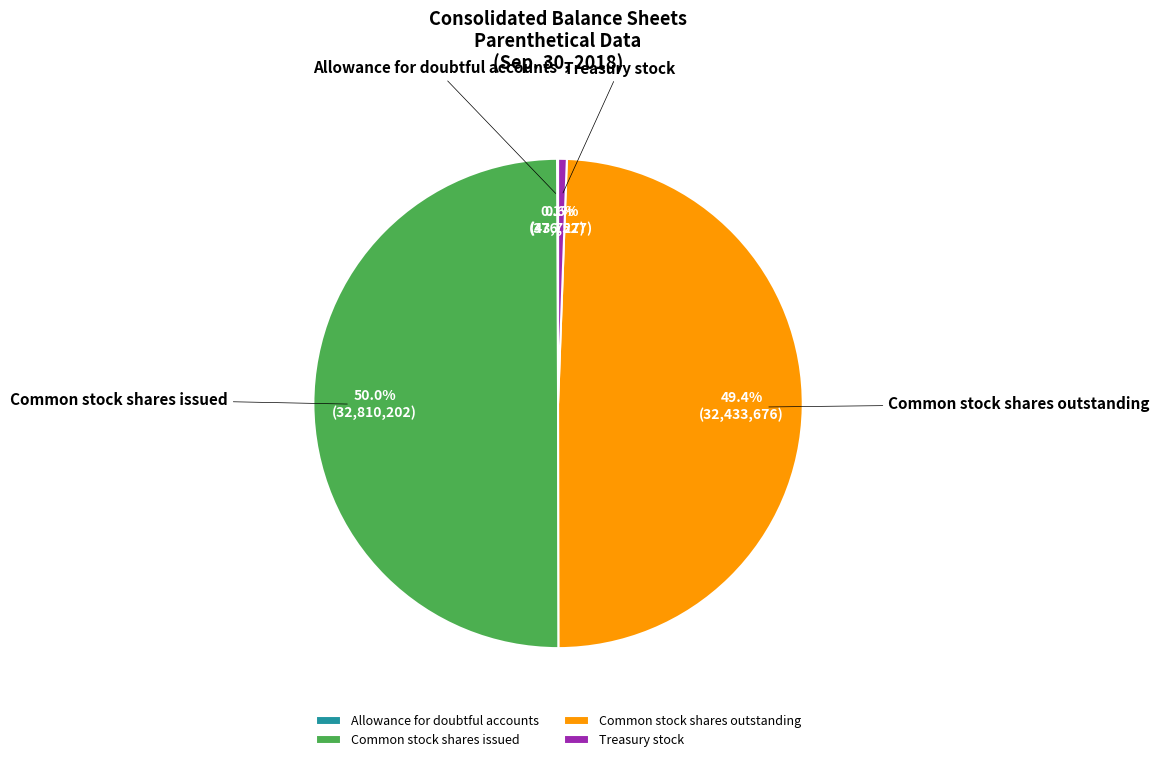

Which category has the biggest portion of the pie?

Common stock shares issued